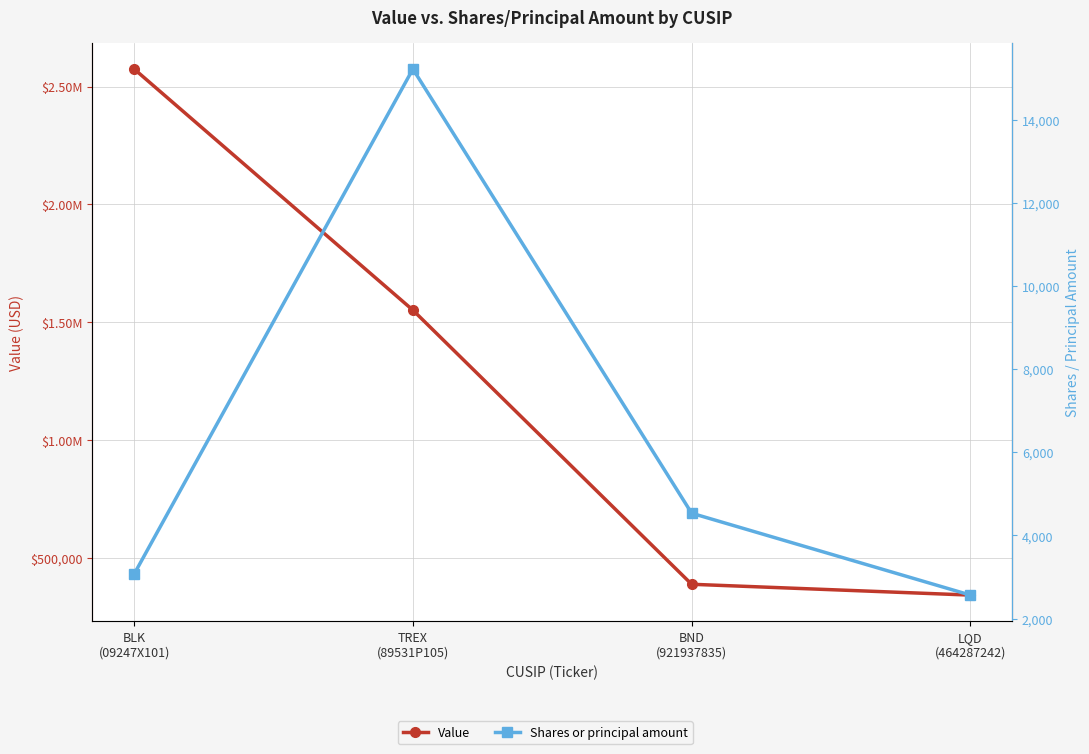

How many data points does each series have?

4